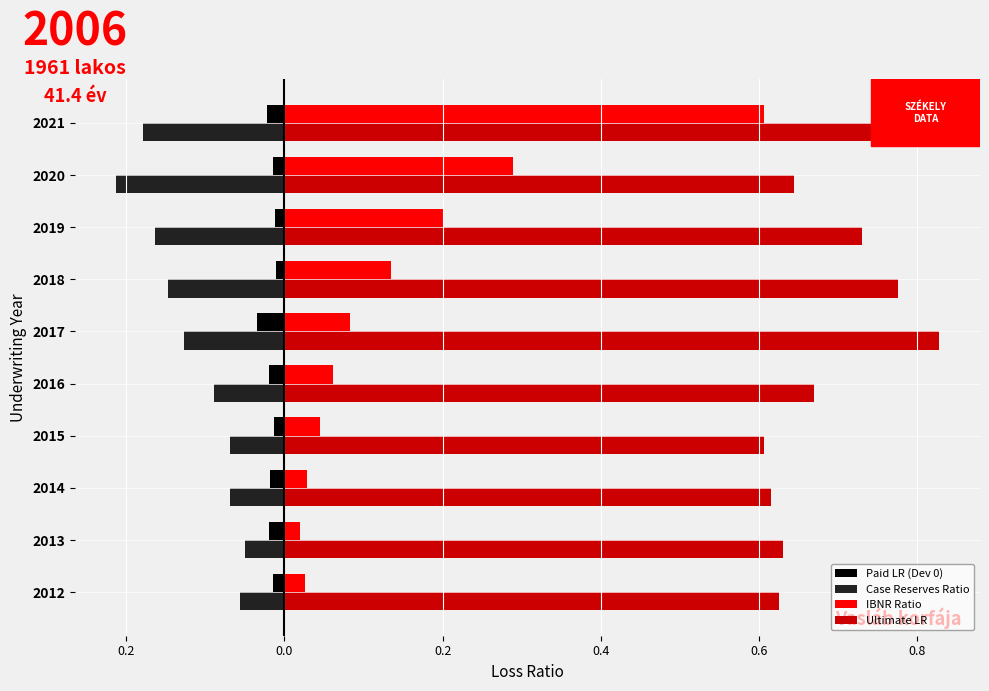

How many bars are there in each group?

4